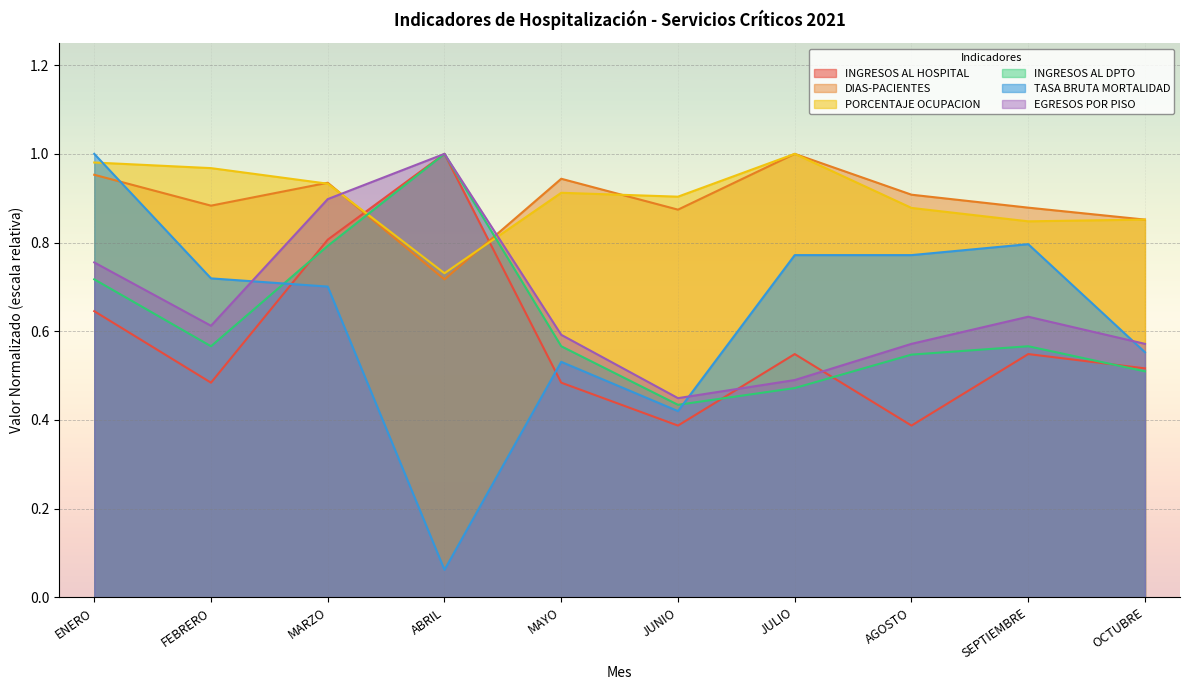

What is the sum of all DIAS-PACIENTES values?

8.9